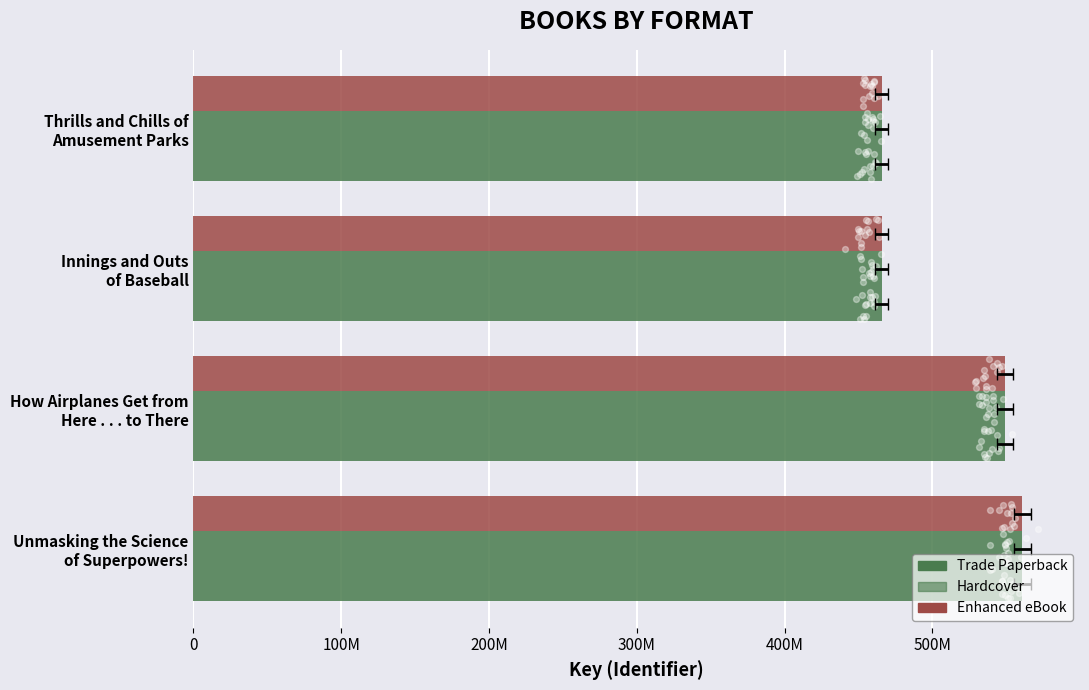

Which series reaches the maximum Y coordinate?

Trade Paperback